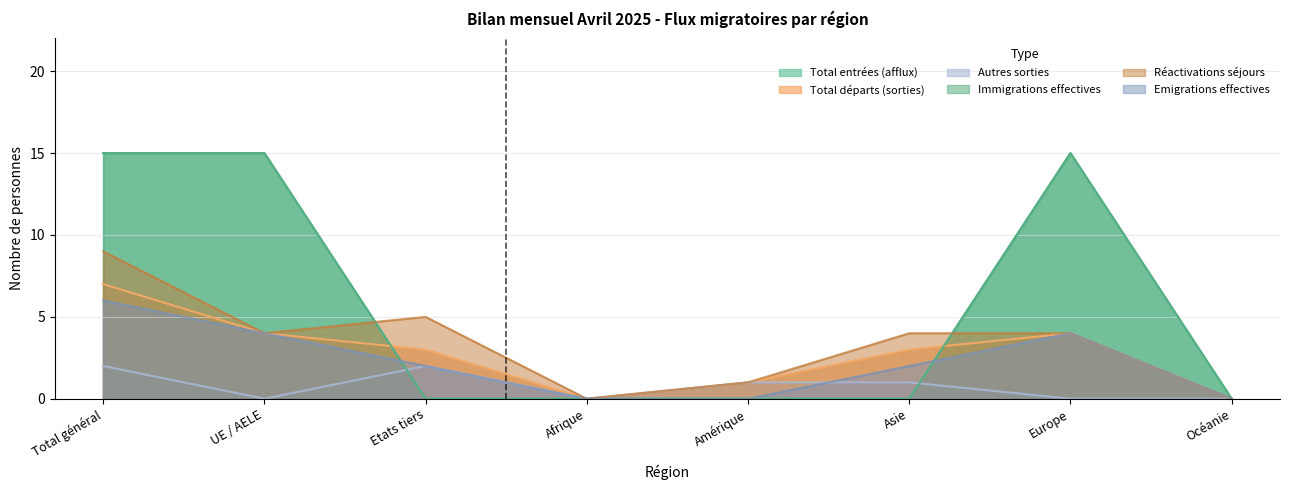

Which category has the lowest value in the Autres sorties series?

UE / AELE